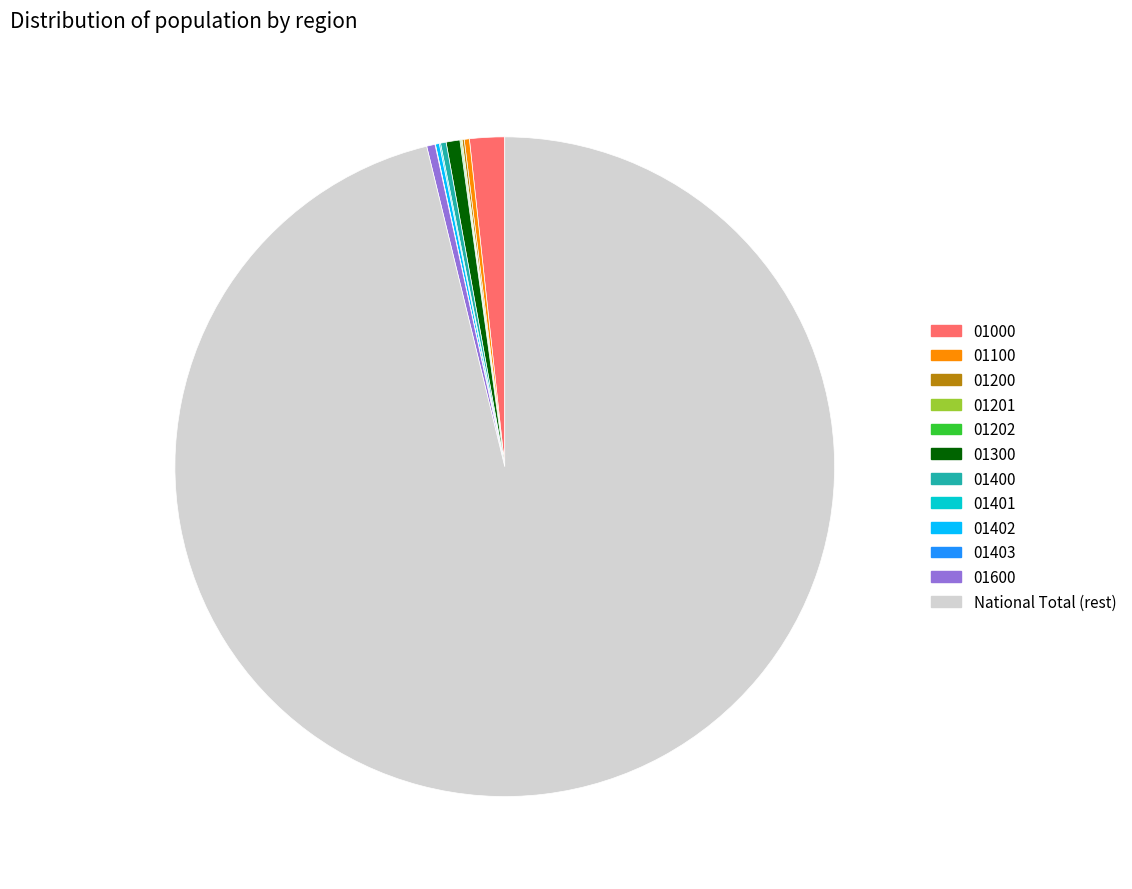

Is there a majority slice in this chart?

Yes